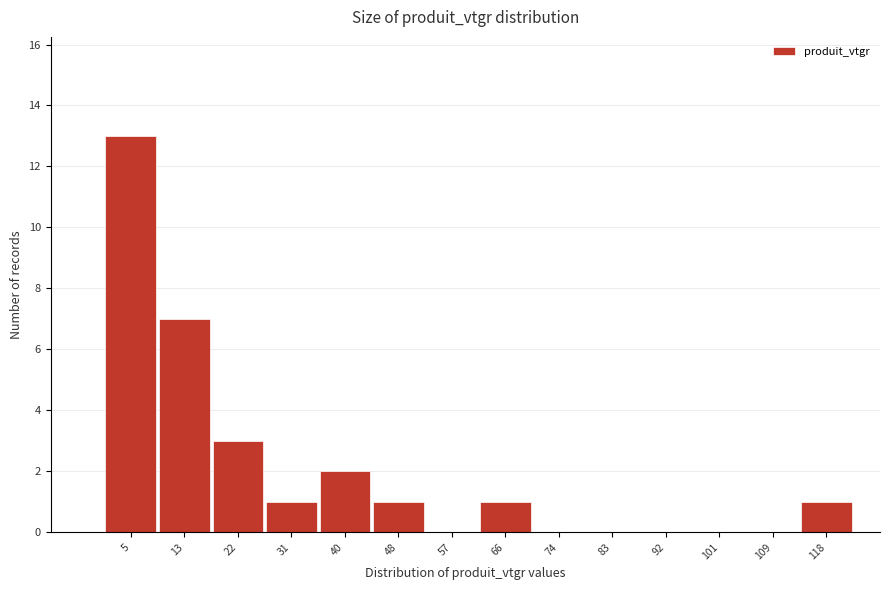

Reading left to right, list every bar in this chart as the range it spans on the x-axis followed by its height. Neither the bar edges nor the heights are printed on the chart, so give them approximately, as read against the axes.

0 to 9: 13
9 to 18: 7
18 to 26: 3
26 to 35: 1
35 to 44: 2
44 to 53: 1
53 to 61: 0
61 to 70: 1
70 to 79: 0
79 to 88: 0
88 to 96: 0
96 to 105: 0
105 to 114: 0
114 to 123: 1